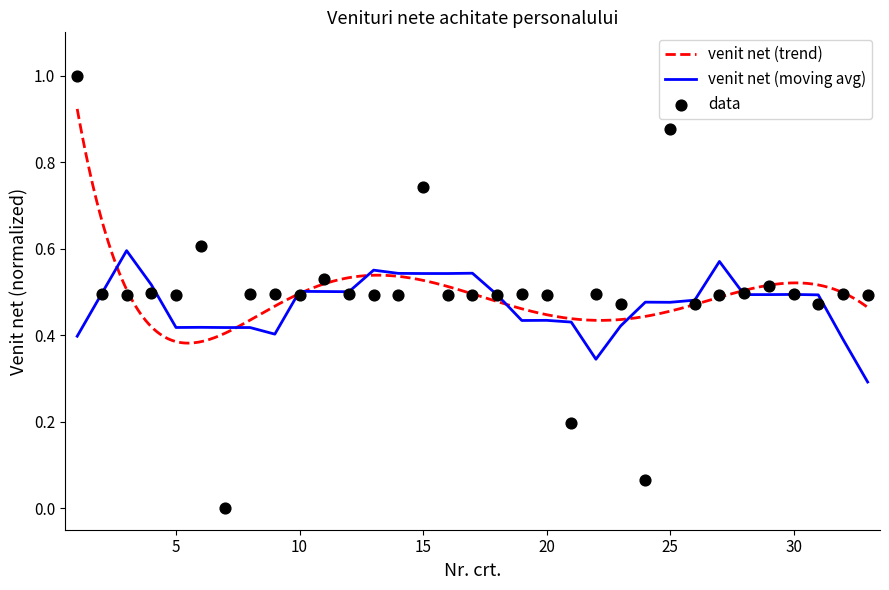

Which has a higher value, 28 or 22?

28